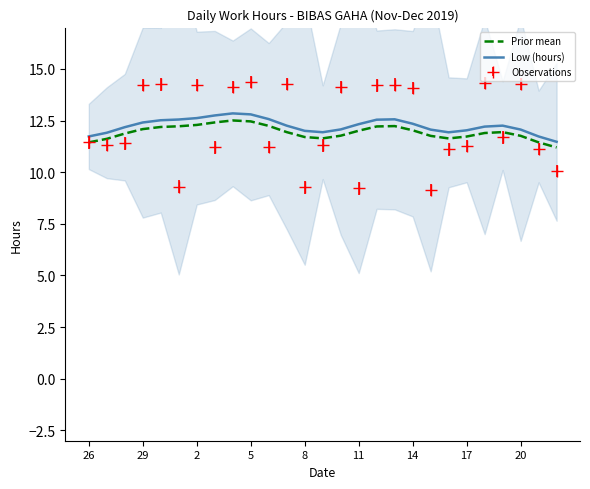

What is the smallest value displayed?

11.2